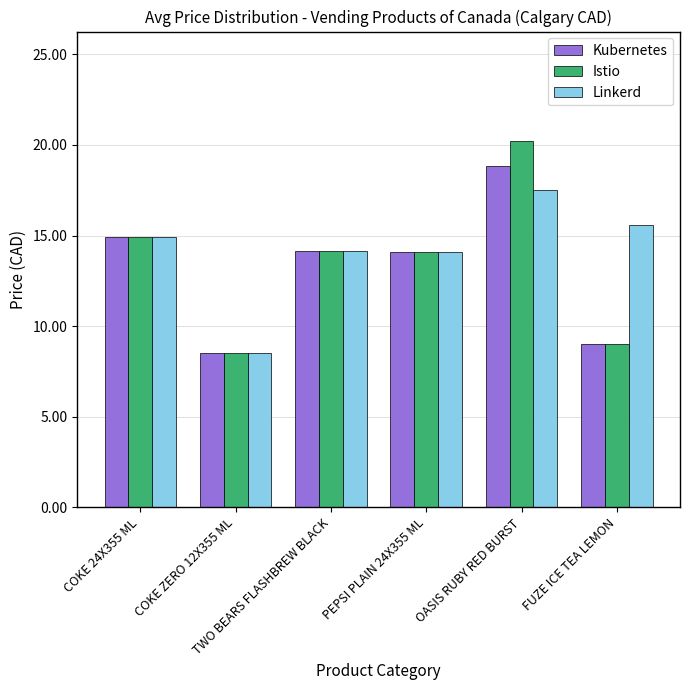

What is the label of the 5th bar from the left?

OASIS RUBY RED BURST